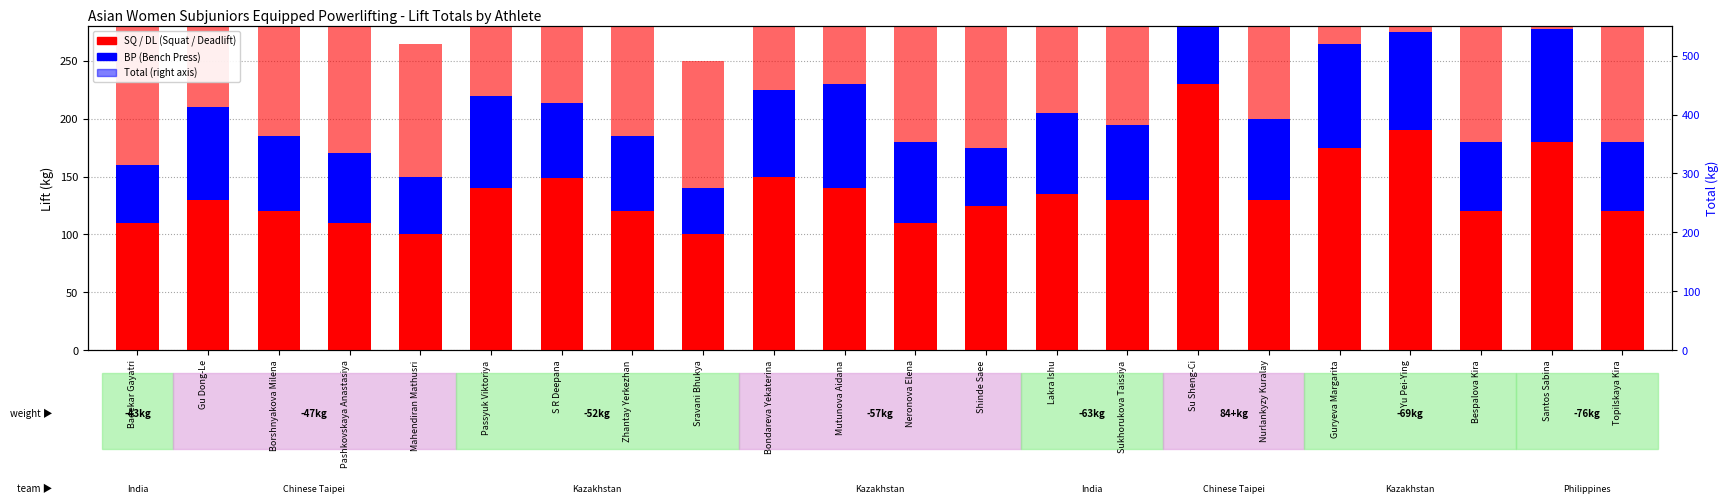

List the labels in order of DL (Deadlift) value, largest first.

Su Sheng-Ci, Guryeva Margarita, Santos Sabina, Yu Pei-Ying, S R Deepana, Bondareva Yekaterina, Passyuk Viktoriya, Lakra Ishu, Gu Dong-Le, Borshnyakova Milena, Zhantay Yerkezhan, Mutunova Aidana, Shinde Saee, Badekar Gayatri, Neronova Elena, Bespalova Kira, Topilskaya Kira, Mahendiran Mathusri, Pashkovskaya Anastasiya, Sravani Bhukya, Sukhorukova Taissiya, Nurlankyzy Kuralay